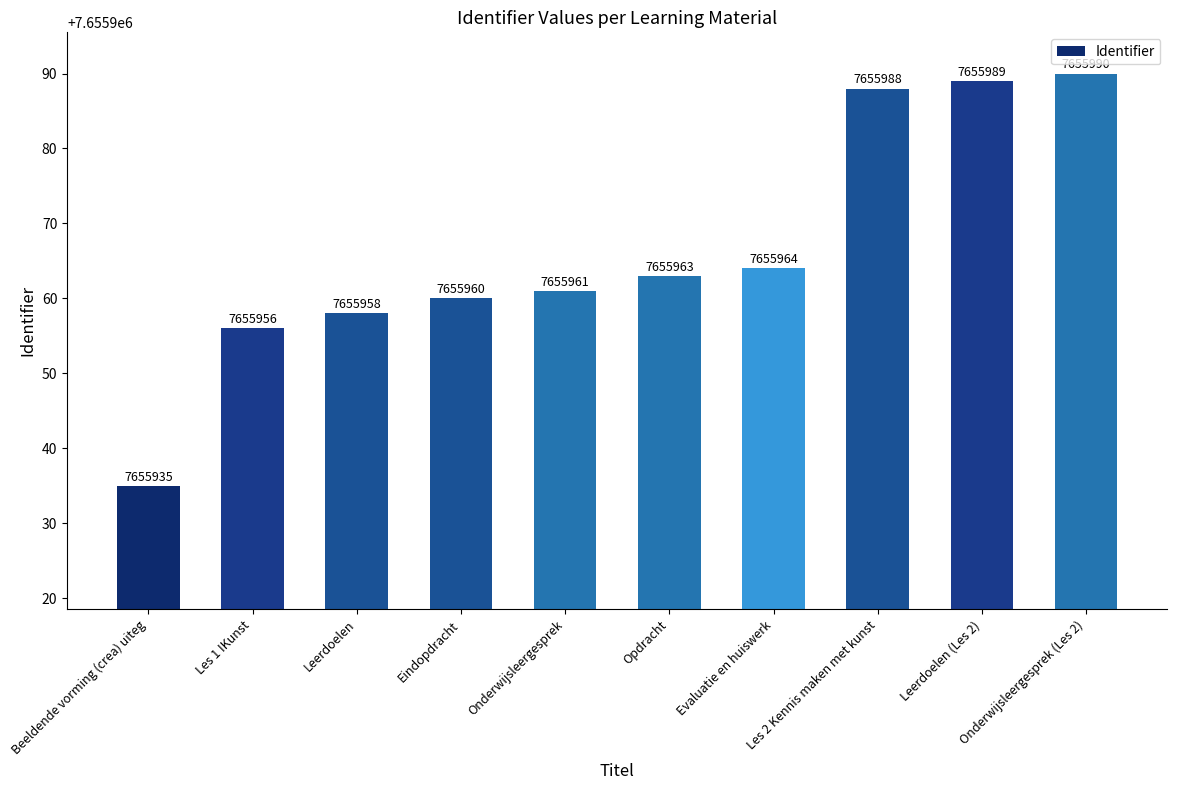

Approximately how many times larger is the value at Leerdoelen (Les 2) compared to Evaluatie en huiswerk?

1.0